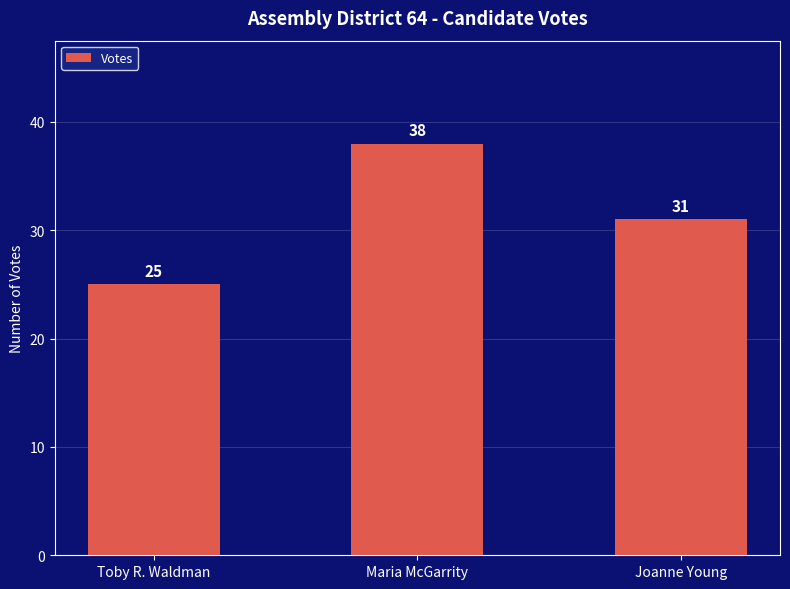

What is the label of the 1st bar from the left?

Toby R. Waldman